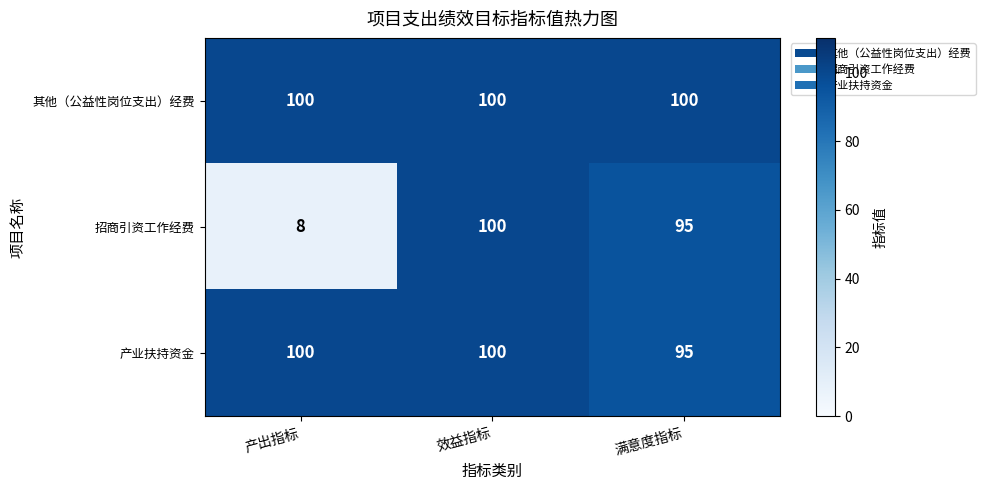

What is the greatest value displayed?

100